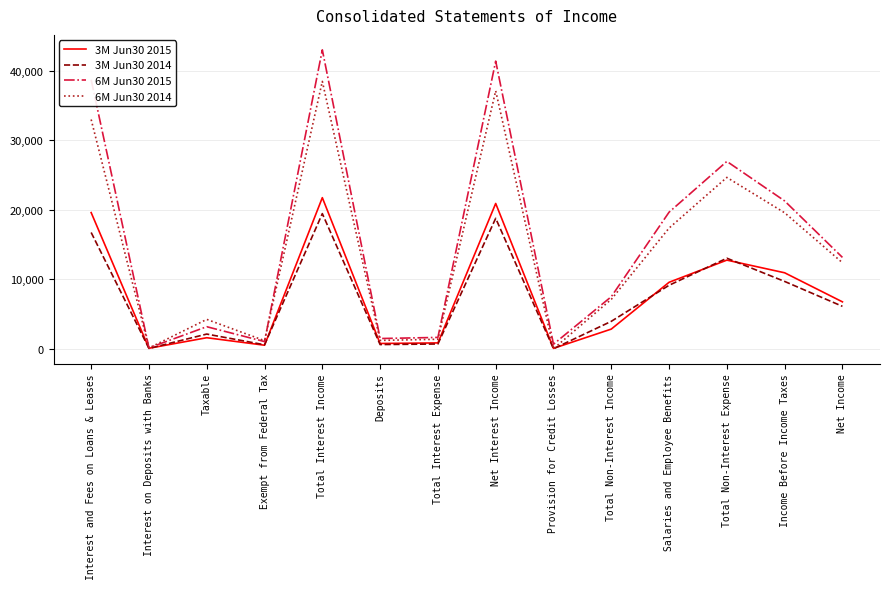

What is the maximum value shown in the chart?

43049